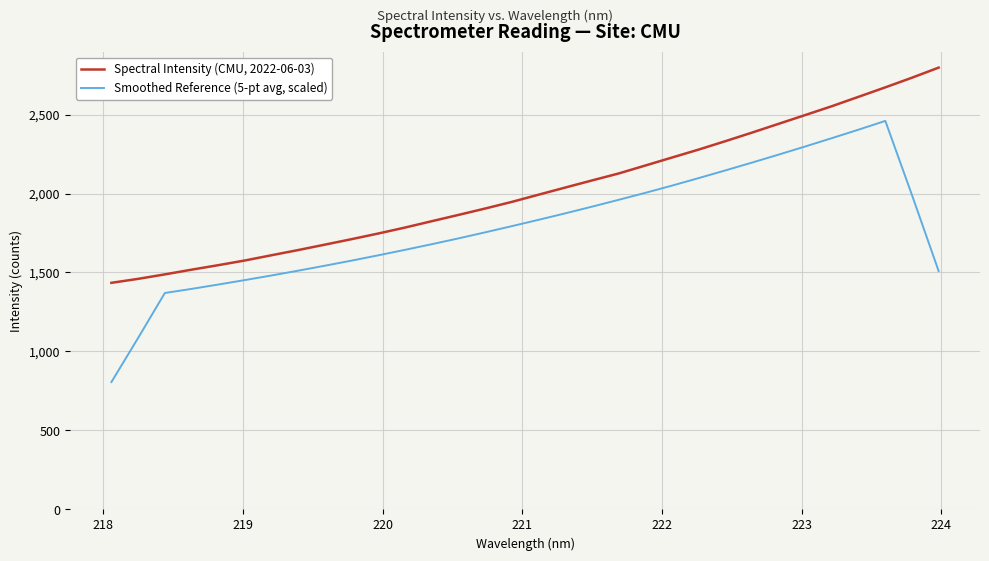

Which series has the largest range (max minus min)?

Smoothed Reference (5-pt avg, scaled)